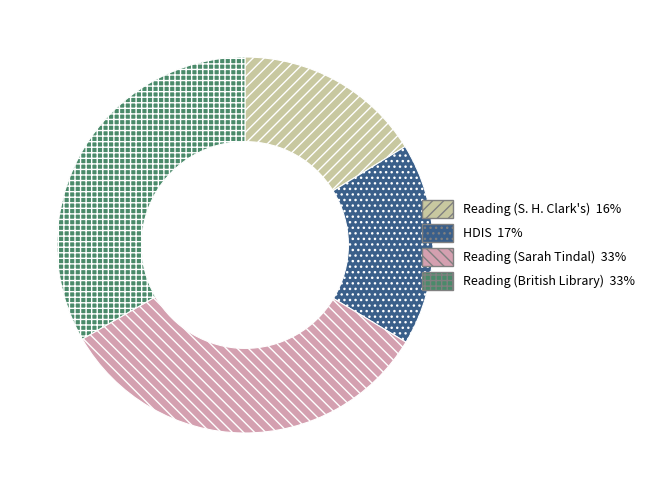

Is there a majority slice in this chart?

No